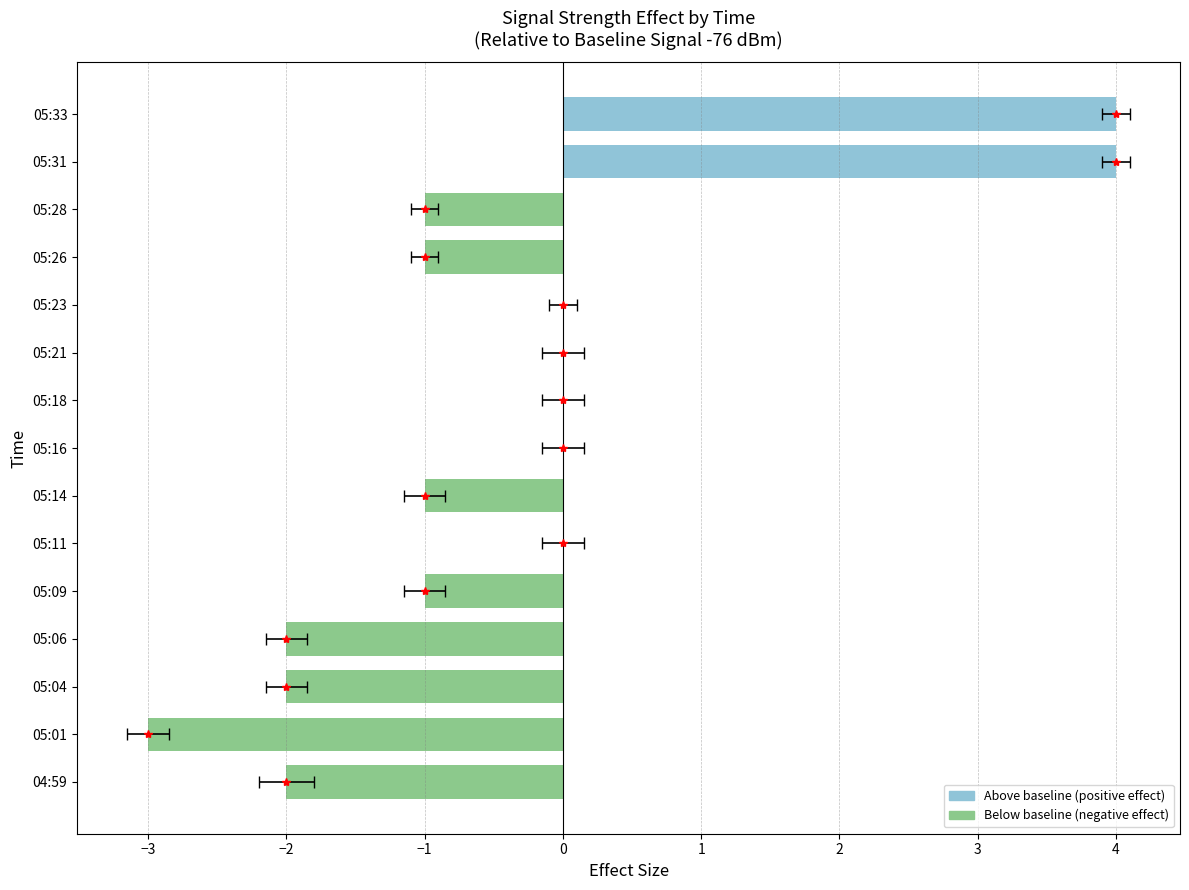

What is the approximate value at 05:06?

-2